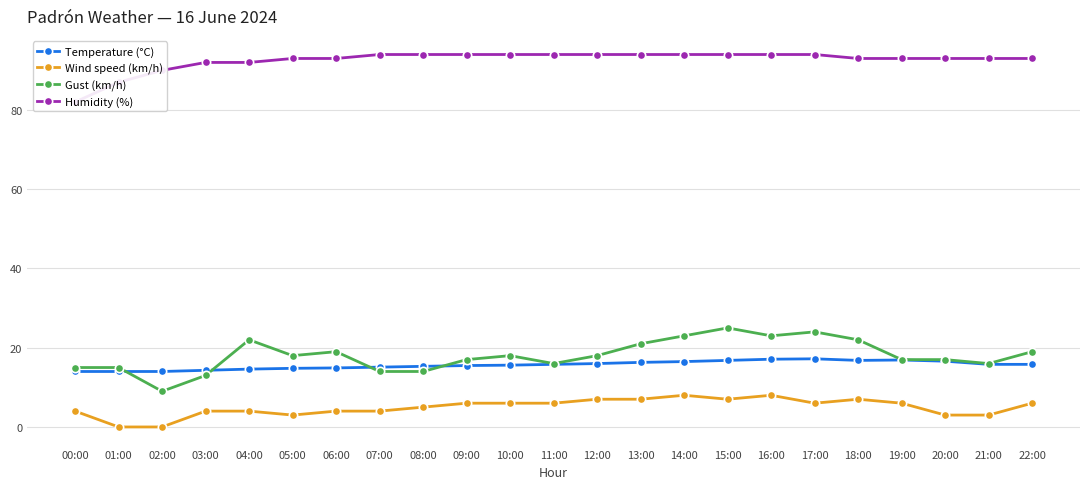

In Wind speed (km/h), how many points are lower than both neighbors (excluding endpoints)?

3